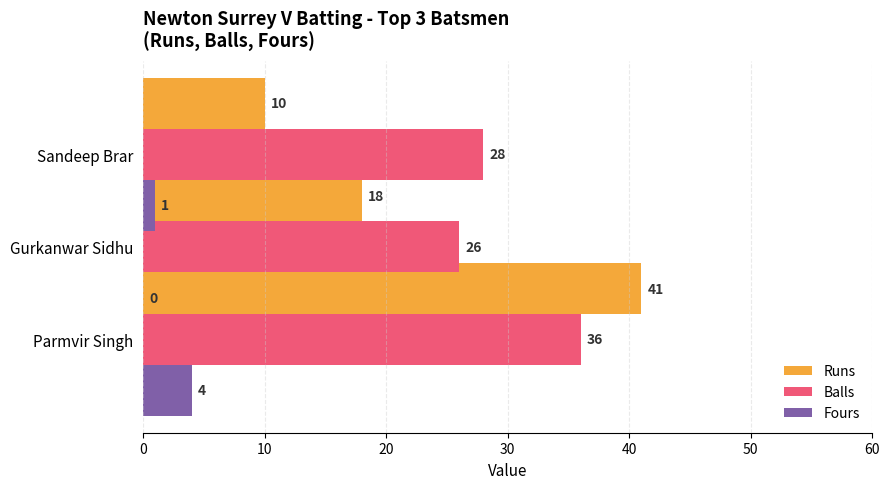

Count the number of categories in the chart.

3